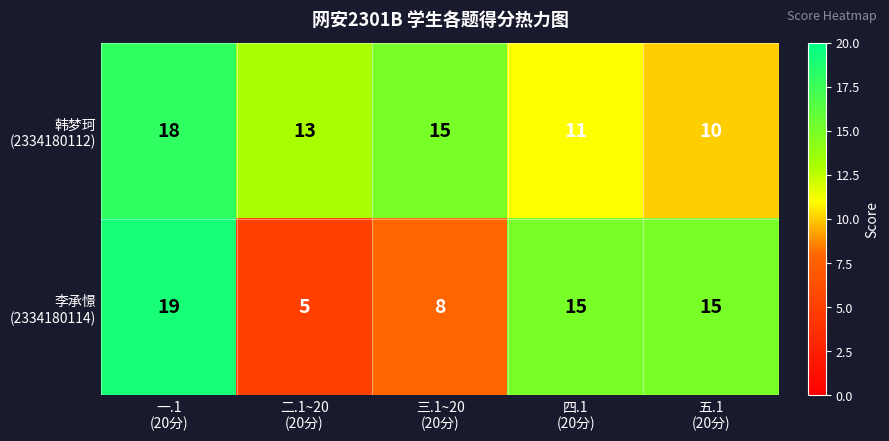

At how many categories does at least one series exceed 7?

5